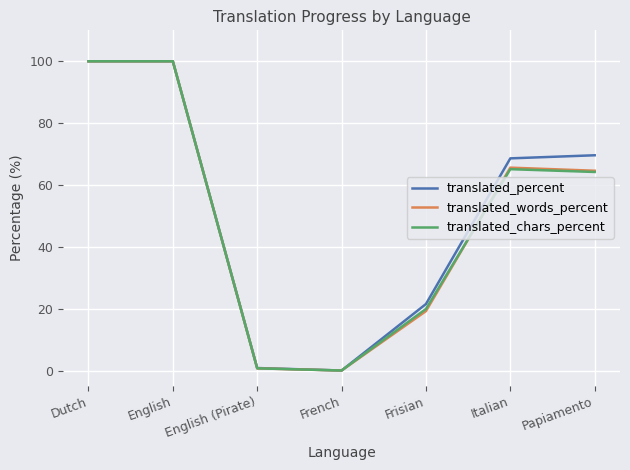

What position from the right is English (Pirate)?

5